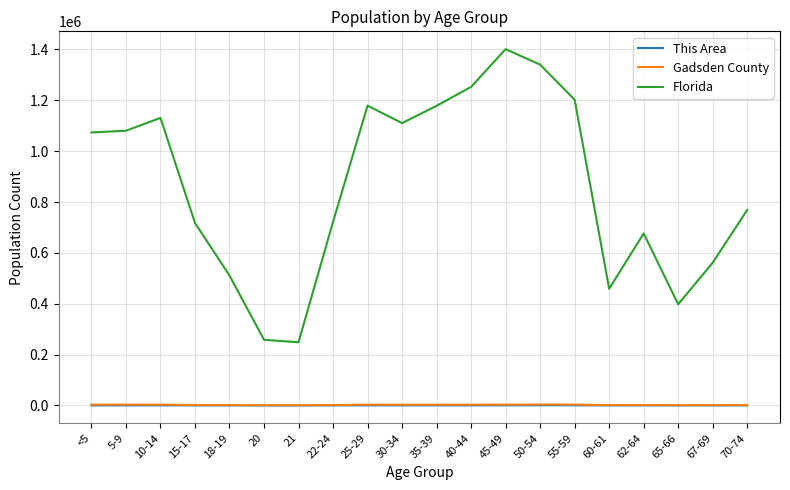

What is the greatest value displayed?

1401202